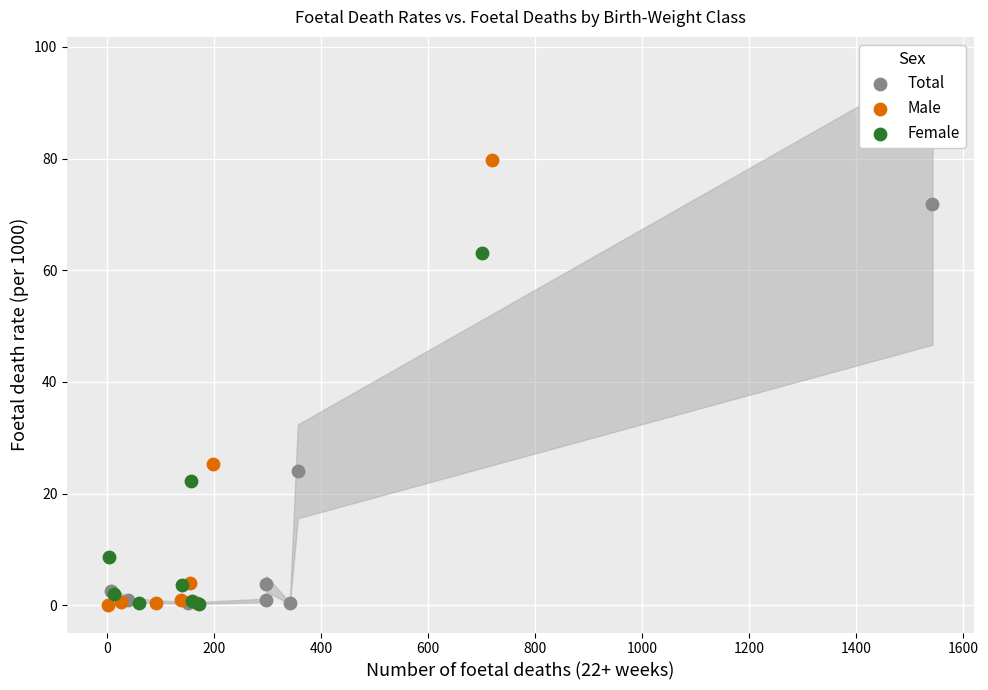

Which series has the largest Y range (max minus min)?

Male